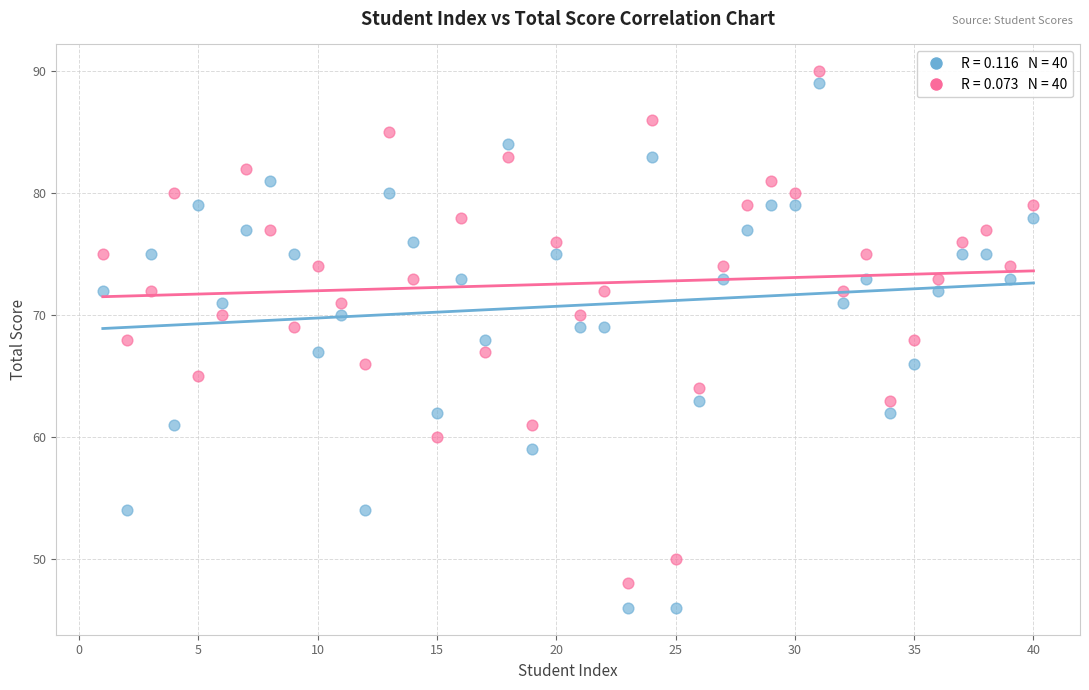

Across all data points, what is the range of X values (max minus min)?

39